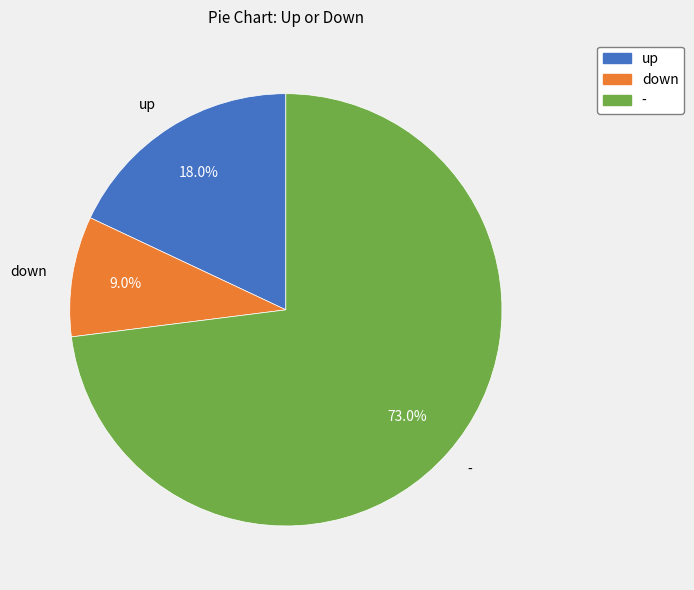

The up slice represents 18% of the pie. True or false?

True